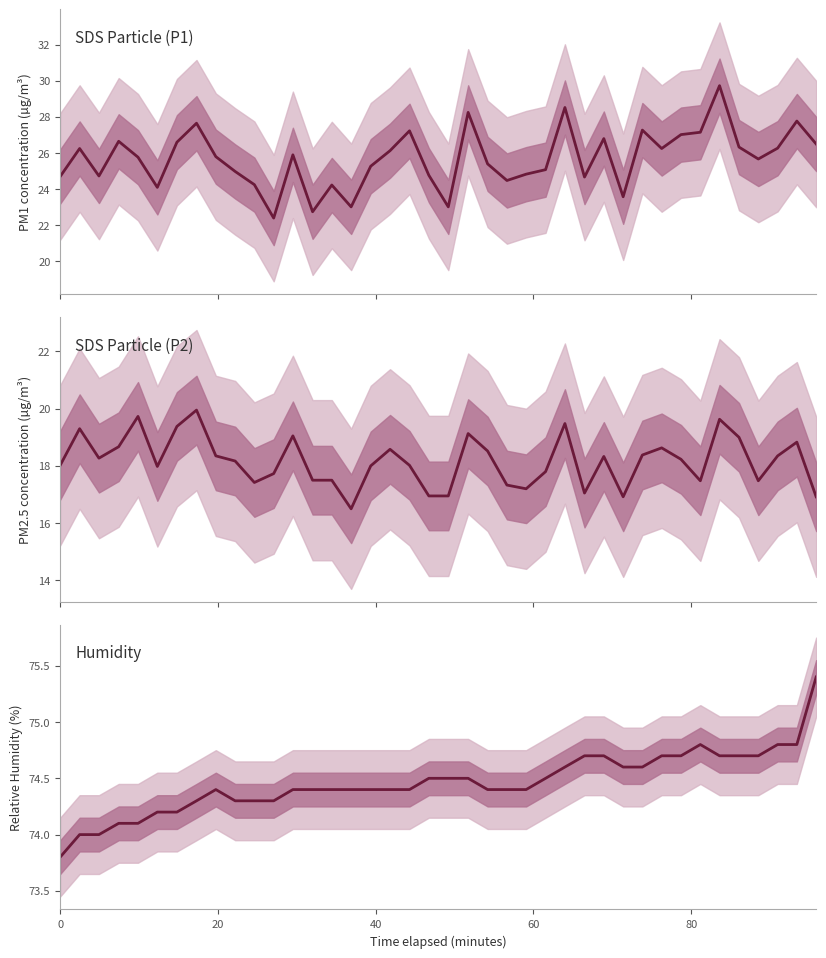

In SDS Particle (P2), how many points are higher than both neighbors (excluding endpoints)?

11